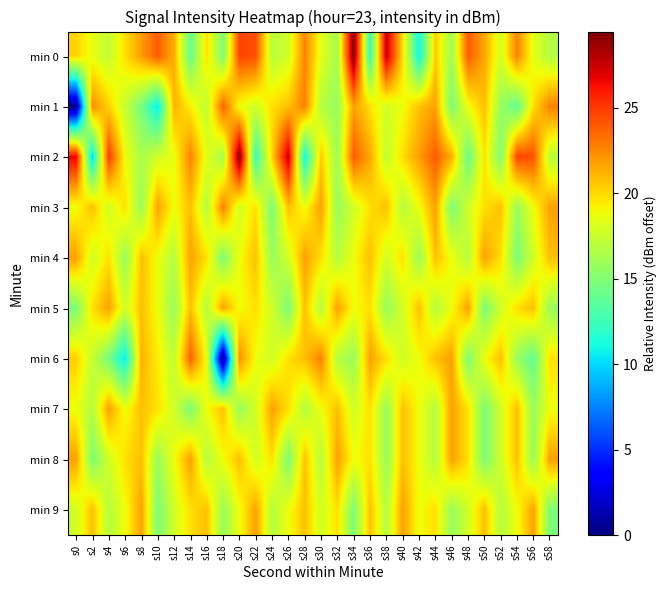

Which series has the largest total across all categories?

min 2